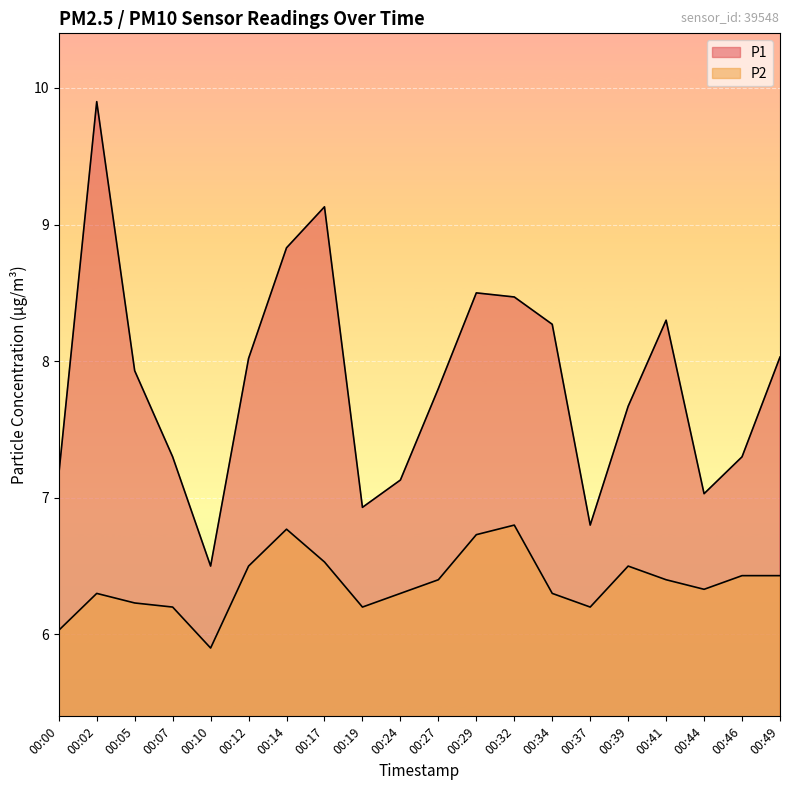

How many values in the P2 series exceed 6?

19